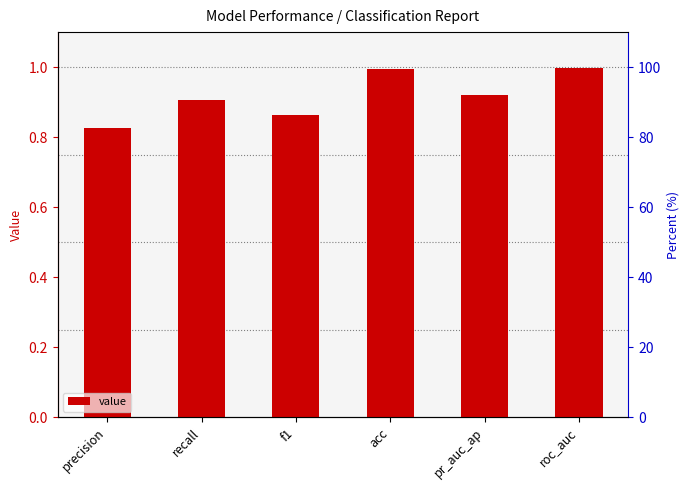

The value at f1 is 1.5. True or false?

False